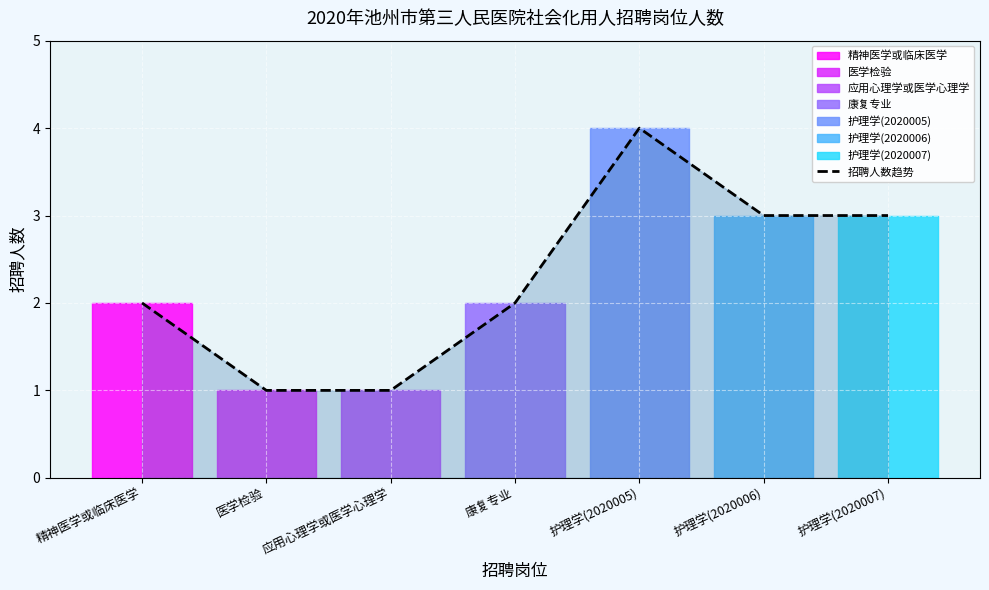

What is the label of the 1st point from the left?

精神医学或临床医学